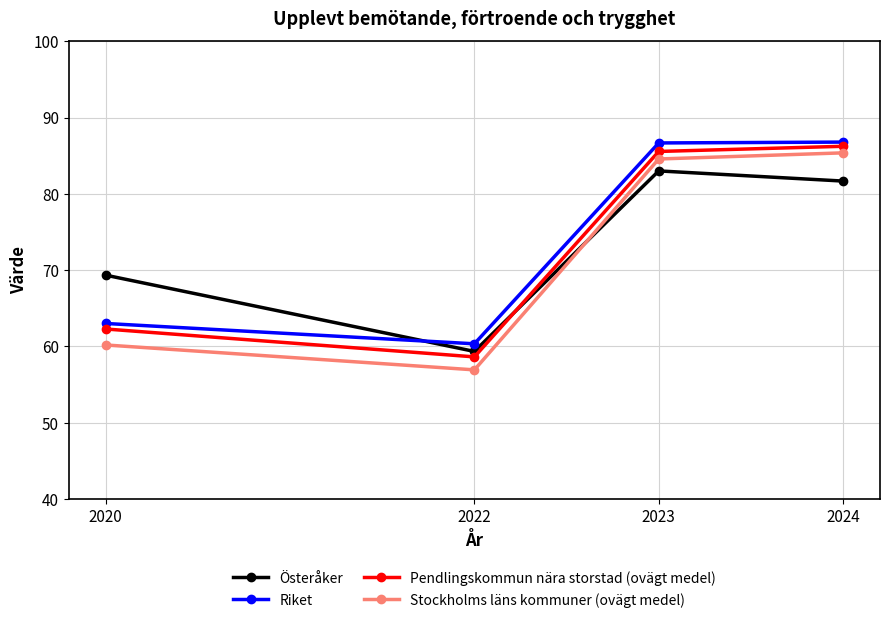

The value of Riket at 2024 is 86.8. True or false?

True